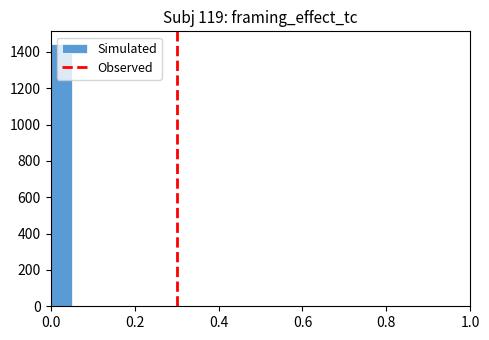

Read against the x-axis, roughly where is the centre of the tallest bar?

0.02